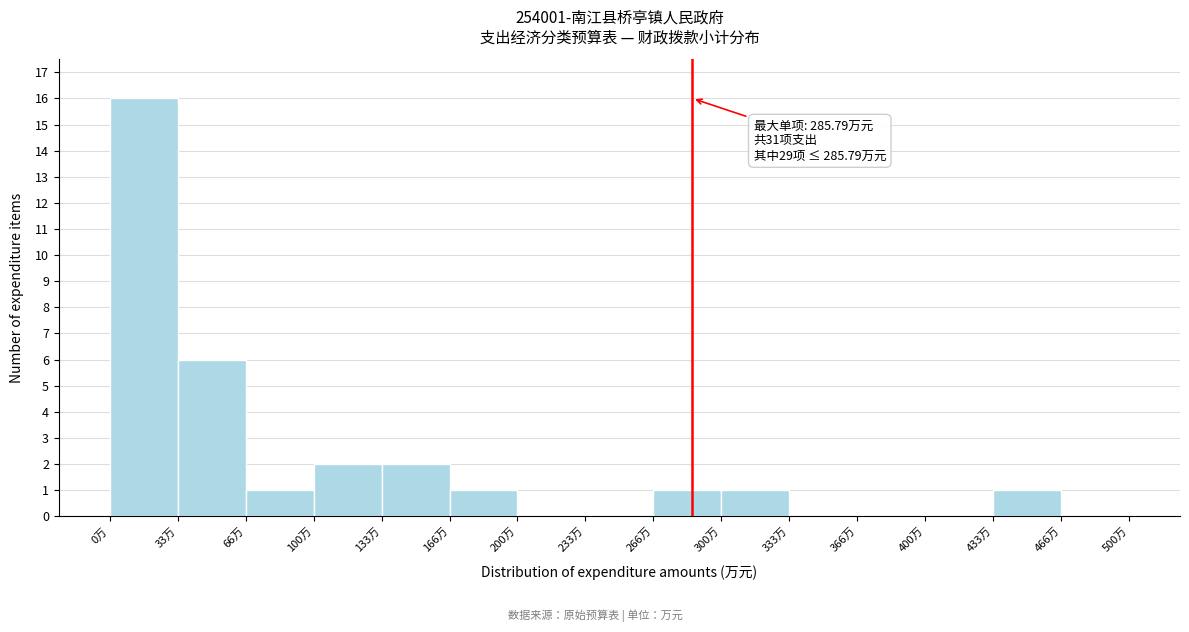

Which range on the x-axis has the tallest bar?

0 to 35